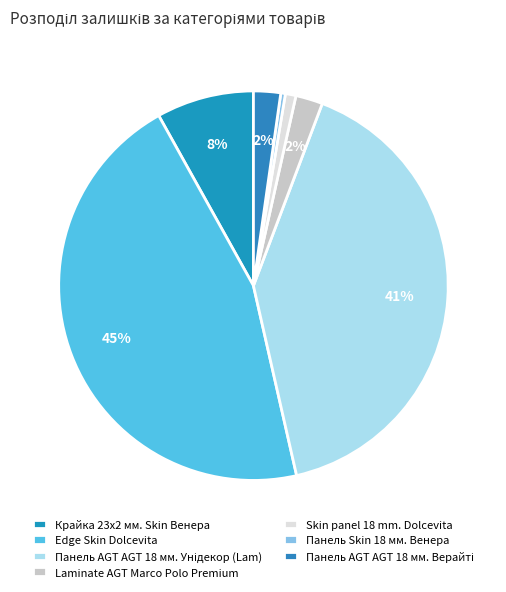

Count the number of slices in the pie.

7